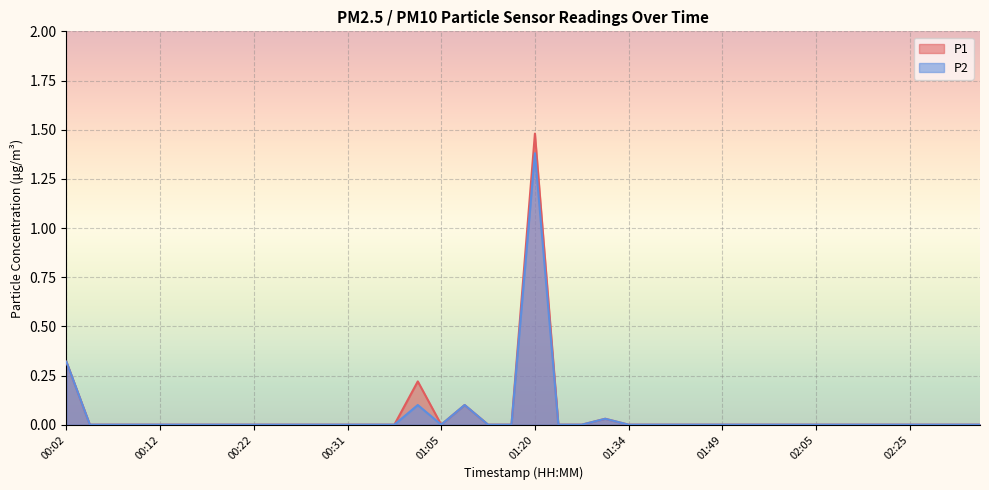

Reading right to left, extract all data points from this chart.

P1: 02:40=0.0	02:35=0.0	02:30=0.0	02:25=0.0	02:20=0.0	02:15=0.0	02:10=0.0	02:05=0.0	02:00=0.0	01:55=0.0	01:52=0.0	01:49=0.0	01:47=0.0	01:39=0.0	01:36=0.0	01:34=0.0	01:31=0.0	01:28=0.0	01:23=0.0	01:20=1.5	01:13=0.0	01:10=0.0	01:07=0.1	01:05=0.0	01:03=0.2	00:37=0.0	00:34=0.0	00:31=0.0	00:29=0.0	00:27=0.0	00:24=0.0	00:22=0.0	00:19=0.0	00:17=0.0	00:14=0.0	00:12=0.0	00:09=0.0	00:07=0.0	00:04=0.0	00:02=0.3
P2: 02:40=0.0	02:35=0.0	02:30=0.0	02:25=0.0	02:20=0.0	02:15=0.0	02:10=0.0	02:05=0.0	02:00=0.0	01:55=0.0	01:52=0.0	01:49=0.0	01:47=0.0	01:39=0.0	01:36=0.0	01:34=0.0	01:31=0.0	01:28=0.0	01:23=0.0	01:20=1.4	01:13=0.0	01:10=0.0	01:07=0.1	01:05=0.0	01:03=0.1	00:37=0.0	00:34=0.0	00:31=0.0	00:29=0.0	00:27=0.0	00:24=0.0	00:22=0.0	00:19=0.0	00:17=0.0	00:14=0.0	00:12=0.0	00:09=0.0	00:07=0.0	00:04=0.0	00:02=0.3